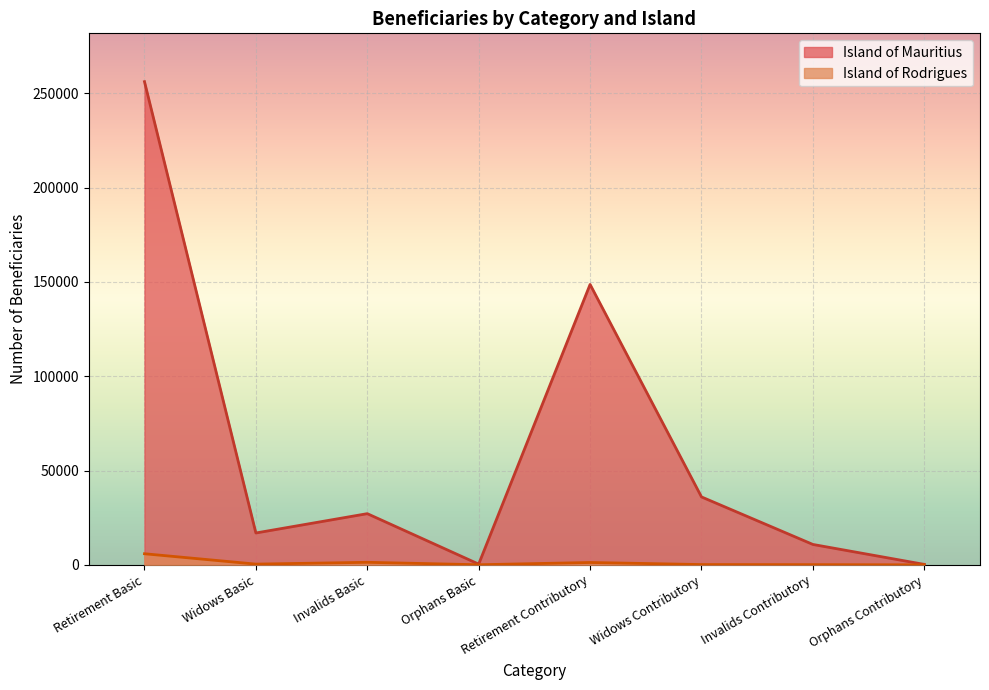

At how many categories does at least one series exceed 113278?

2